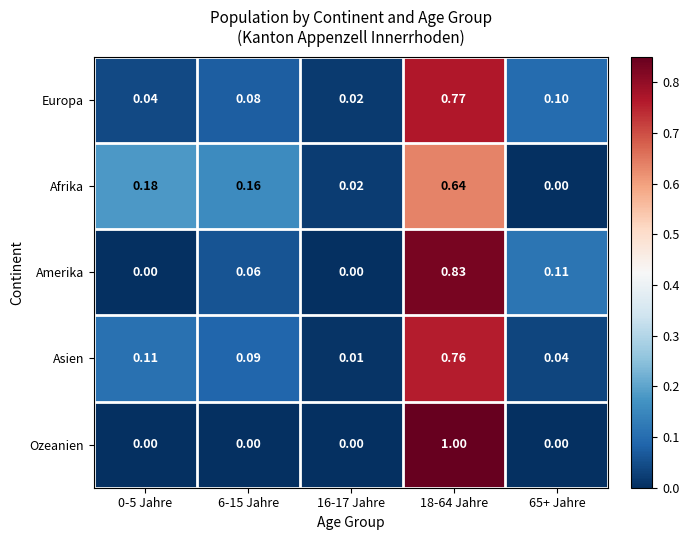

Rank the series by their maximum value, from highest to lowest.

Ozeanien, Amerika, Europa, Asien, Afrika